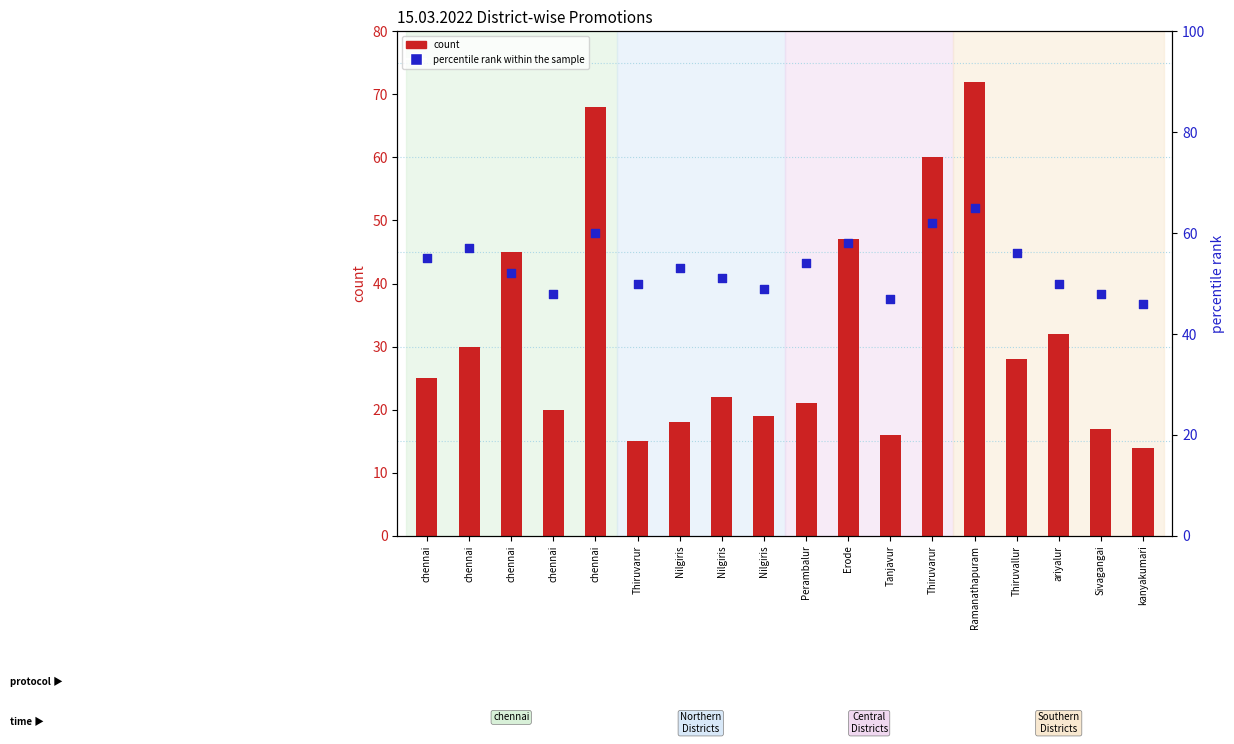

What is the total value across all series at chennai?

80